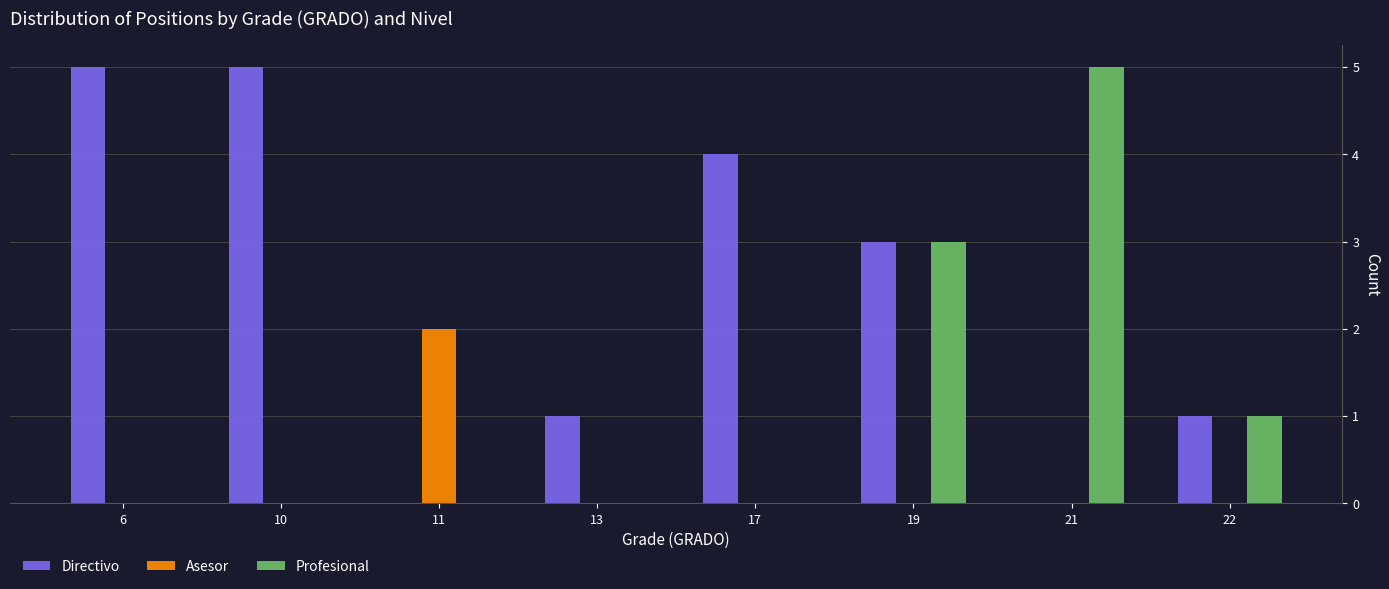

What are all the series names shown in the legend?

Directivo, Asesor, Profesional